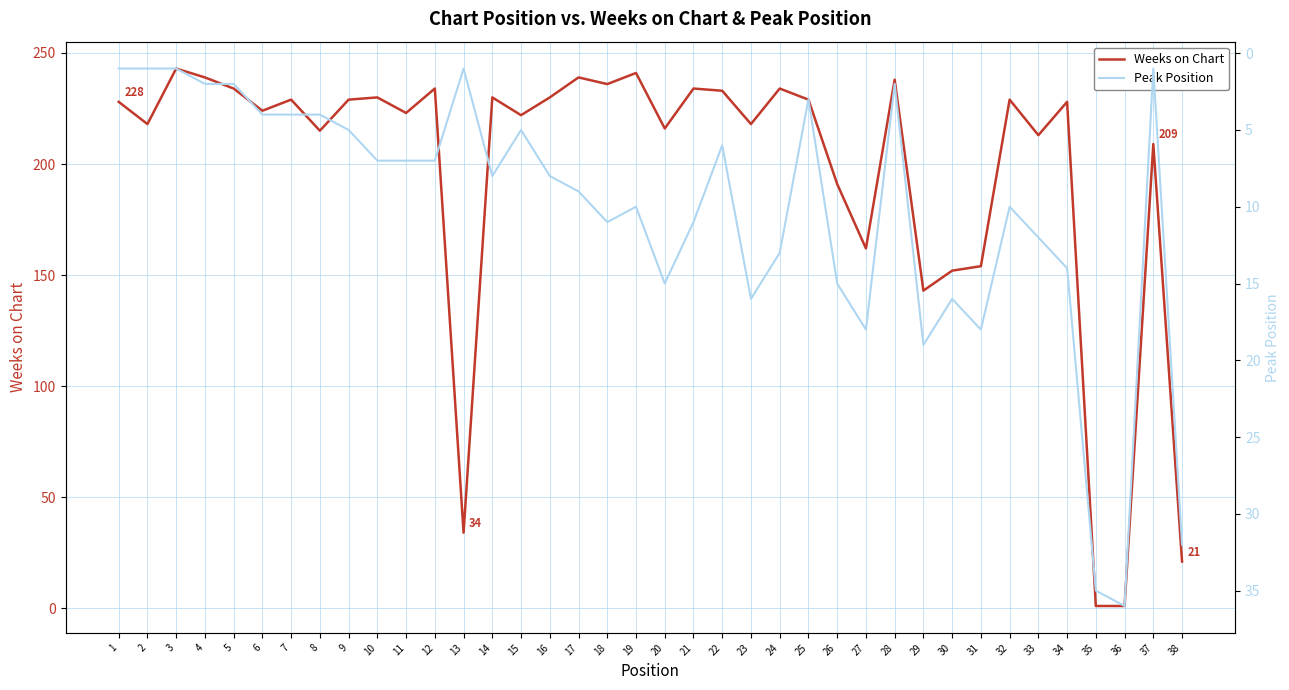

Reading right to left, extract all data points from this chart.

Weeks on Chart: 38=21	37=209	36=1	35=1	34=228	33=213	32=229	31=154	30=152	29=143	28=238	27=162	26=191	25=229	24=234	23=218	22=233	21=234	20=216	19=241	18=236	17=239	16=230	15=222	14=230	13=34	12=234	11=223	10=230	9=229	8=215	7=229	6=224	5=234	4=239	3=243	2=218	1=228
Peak Position: 38=32	37=1	36=36	35=35	34=14	33=12	32=10	31=18	30=16	29=19	28=2	27=18	26=15	25=3	24=13	23=16	22=6	21=11	20=15	19=10	18=11	17=9	16=8	15=5	14=8	13=1	12=7	11=7	10=7	9=5	8=4	7=4	6=4	5=2	4=2	3=1	2=1	1=1